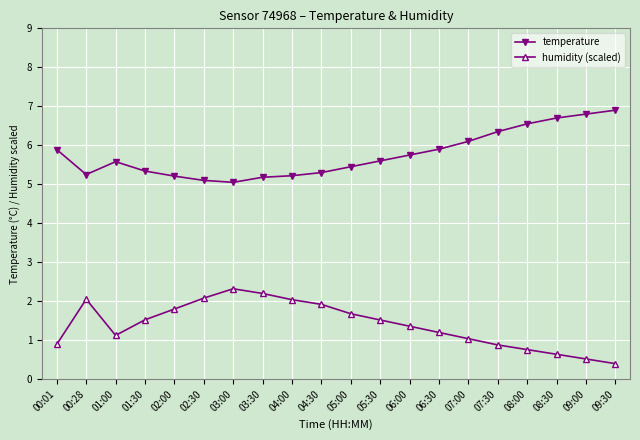

In temperature, how many points are higher than both neighbors (excluding endpoints)?

1